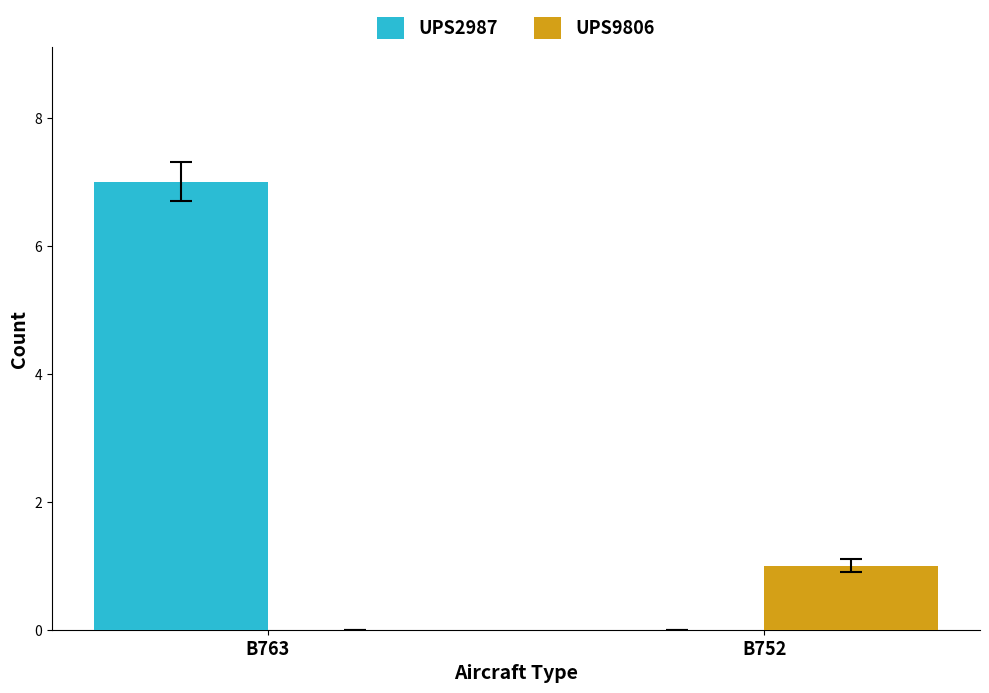

Is the value of UPS2987 at B752 greater than the value of UPS9806 at B752?

No